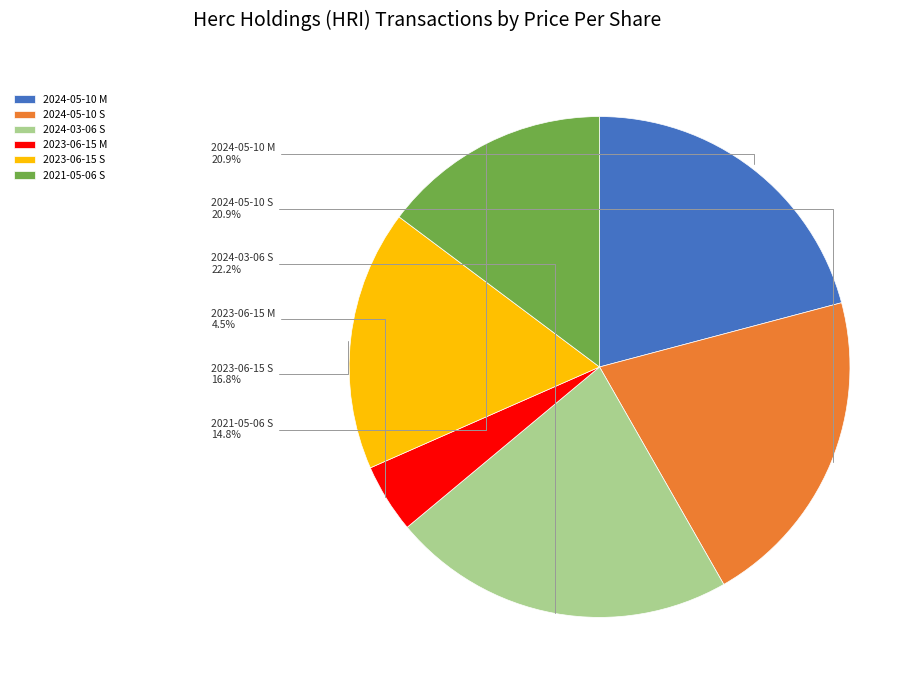

To the nearest percent, what percentage of the pie is 2021-05-06 S?

15%